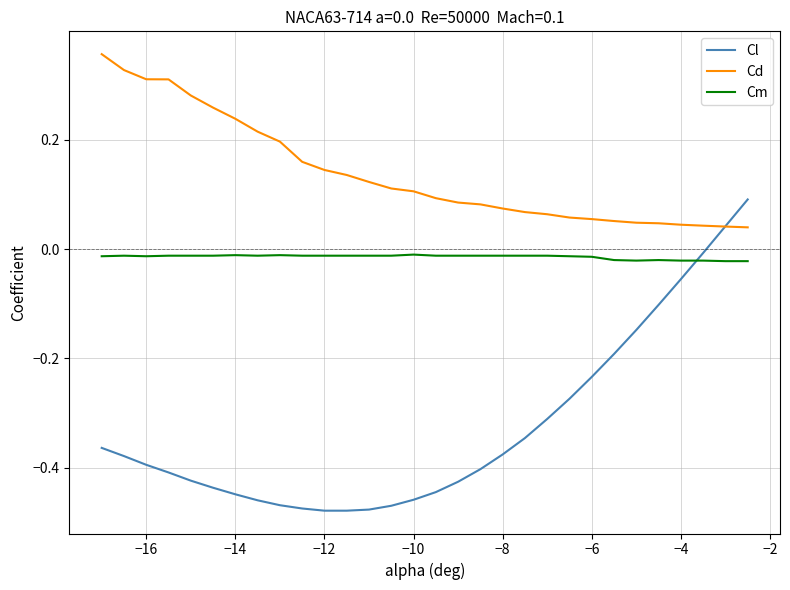

After their last crossing, which series has the higher values: Cm or Cl?

Cl